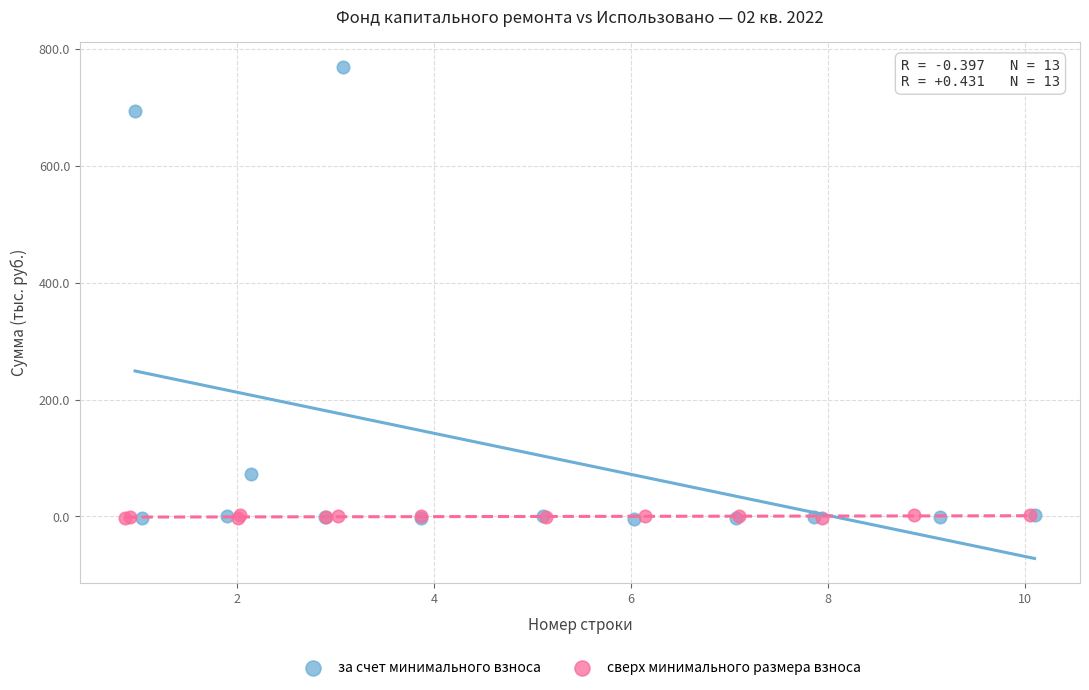

What are all the series names shown in the legend?

за счет минимального взноса, сверх минимального размера взноса